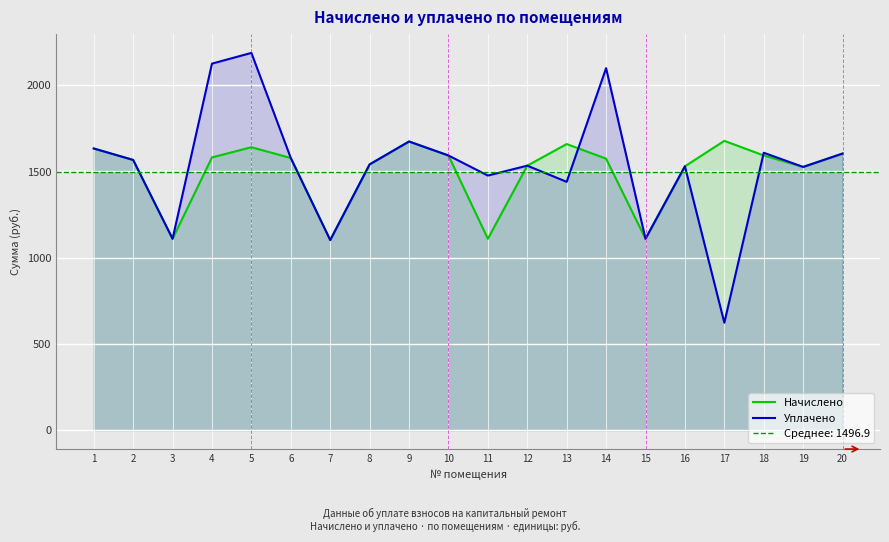

What is the difference between the second highest and minimum values in the Начислено series?

571.5